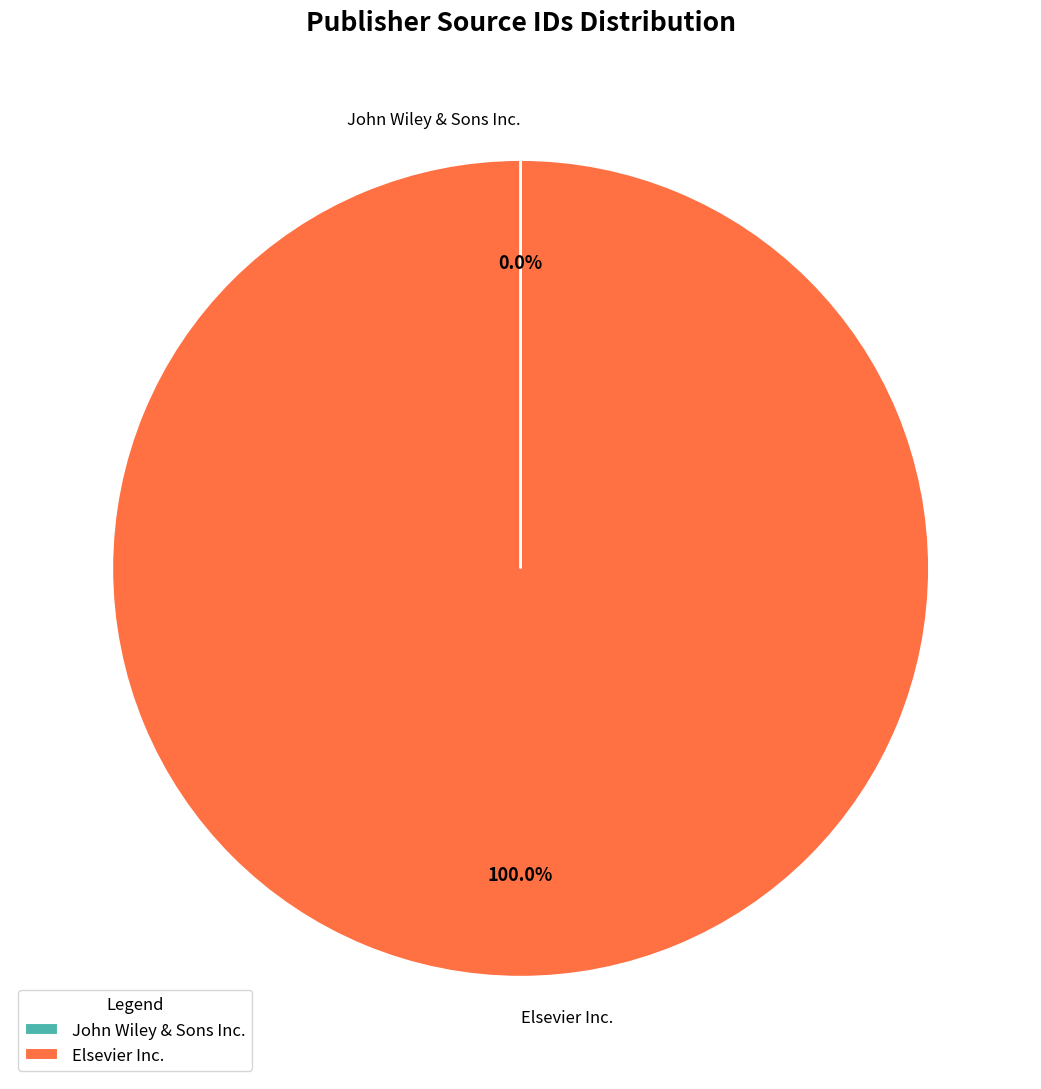

To the nearest percent, what is the difference between the largest and smallest slice percentages?

100%